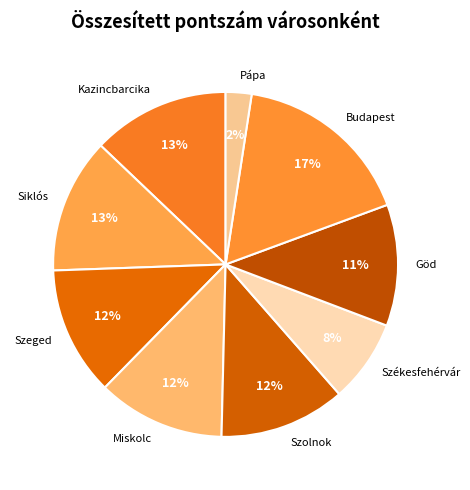

How many slices are in this pie chart?

9